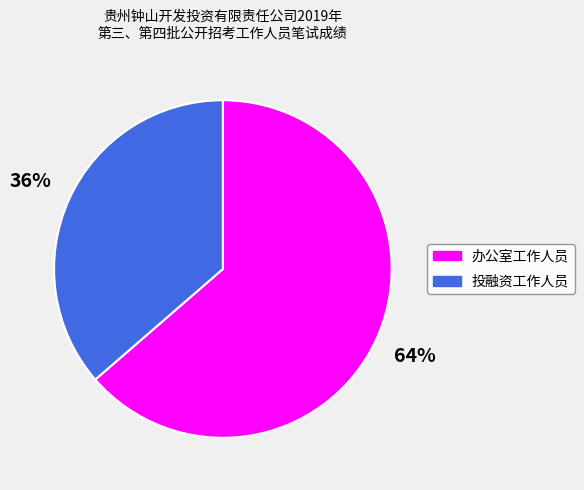

What is the majority slice?

办公室工作人员